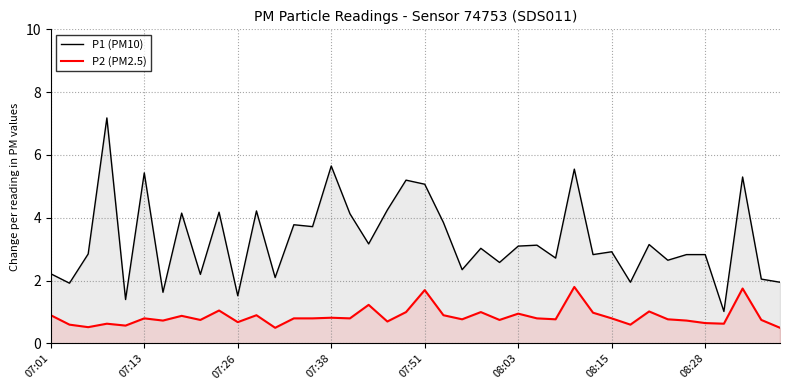

How many interior local peaks does the P1 (PM10) series have?

14